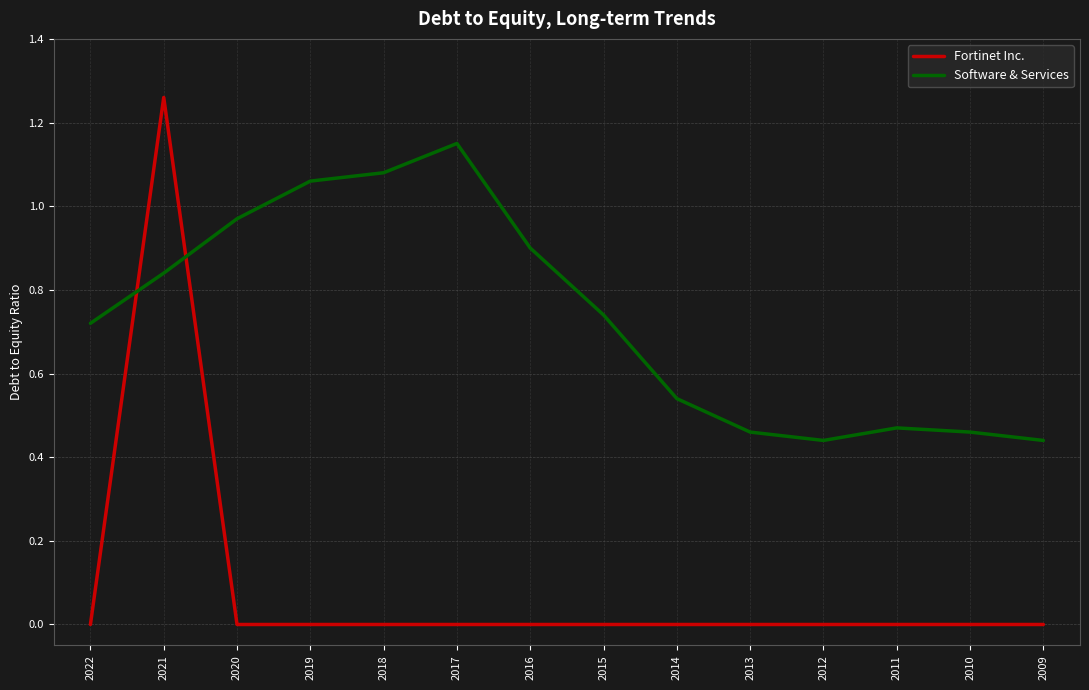

At which category does the chart reach its peak across all series?

2021